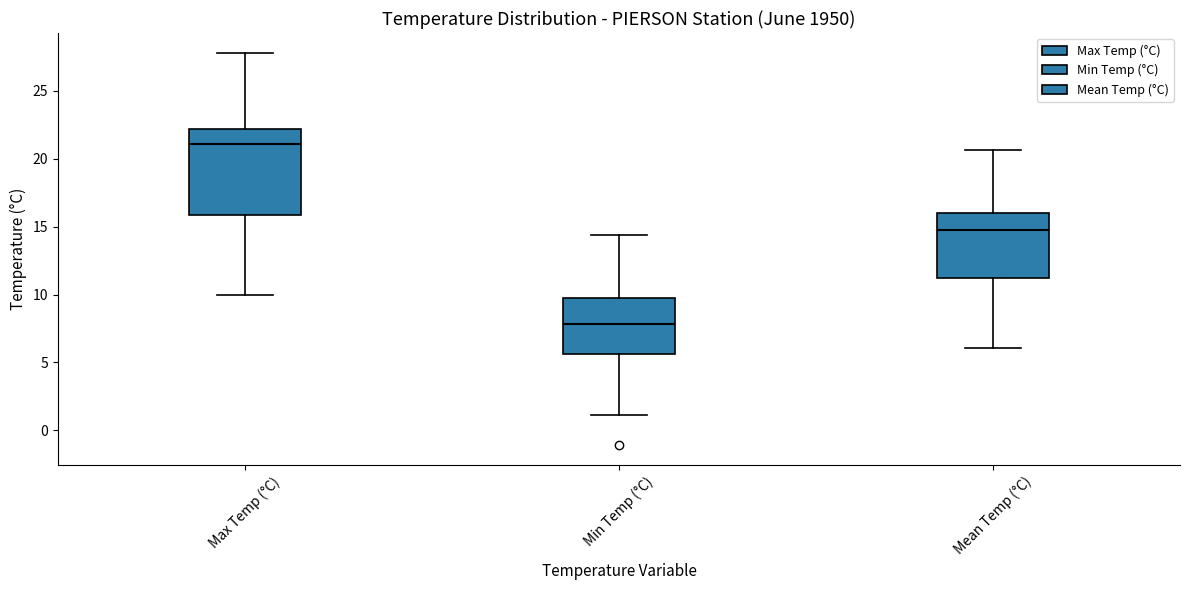

Reading left to right, transcribe this box plot: for each box, give where its median line is, the range the box spans, and where its two whiskers end, as read against the y-axis. The values are not printed on the chart, so give them approximately, as read against the axis.

Max Temp (°C): median 21.0, box 16.0 to 22.0, whiskers 10.0 to 28.0
Min Temp (°C): median 8.0, box 5.5 to 9.5, whiskers 1.0 to 14.5
Mean Temp (°C): median 15.0, box 11.0 to 16.0, whiskers 6.0 to 20.5